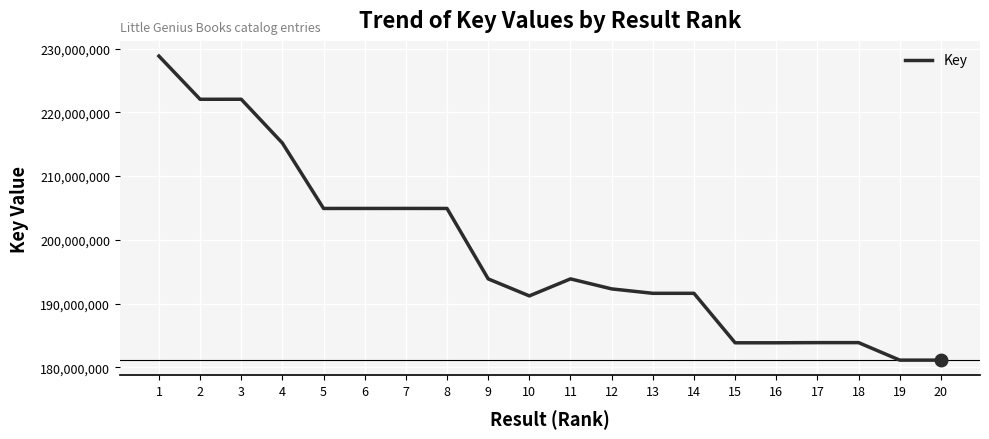

What is the smallest value displayed?

181130242